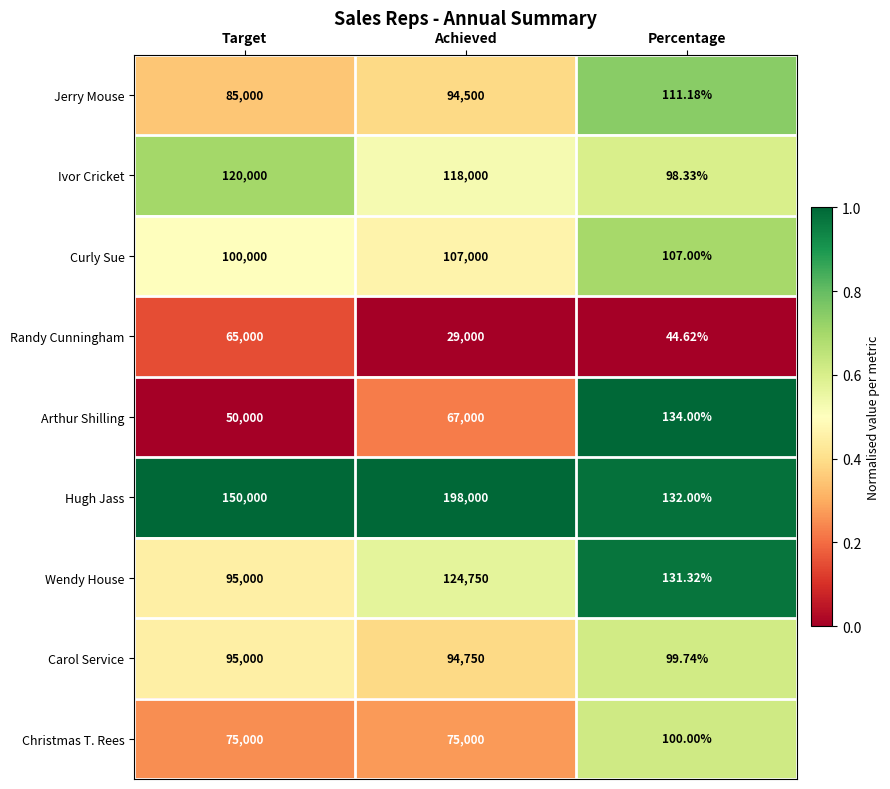

At which category does the chart reach its minimum across all series?

Percentage